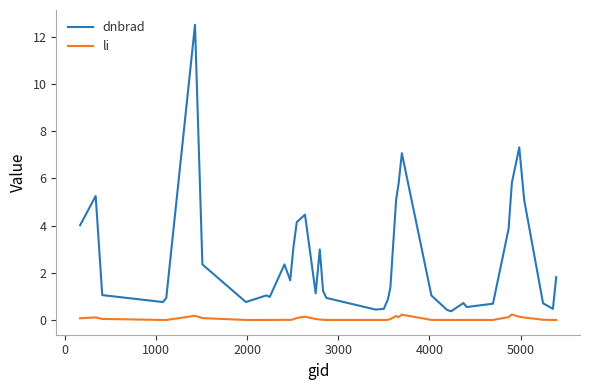

True or false: dnbrad and li intersect in this chart.

False